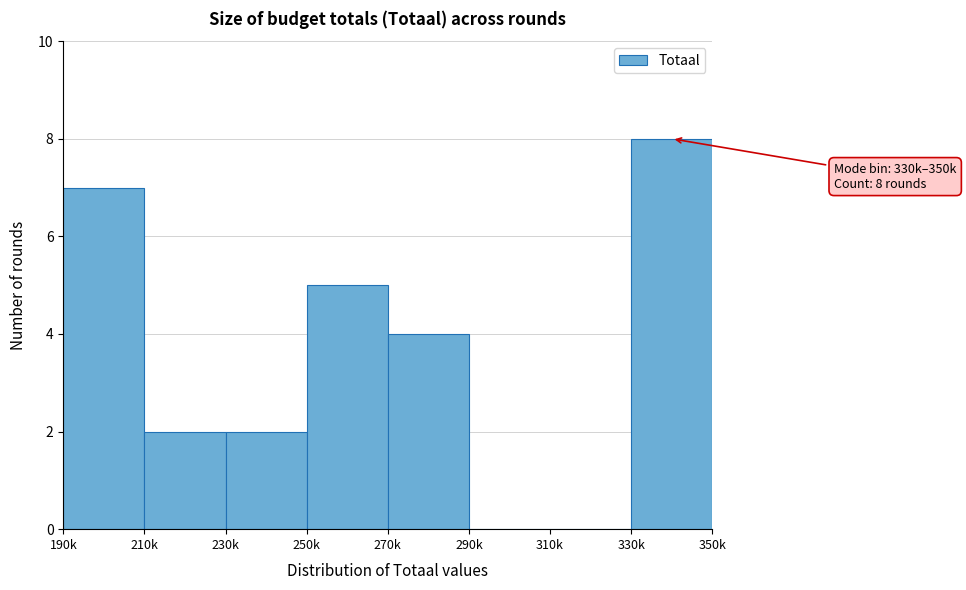

Reading left to right, extract all data points from this chart.

190k=7	210k=2	230k=2	250k=5	270k=4	290k=0	310k=0	330k=8